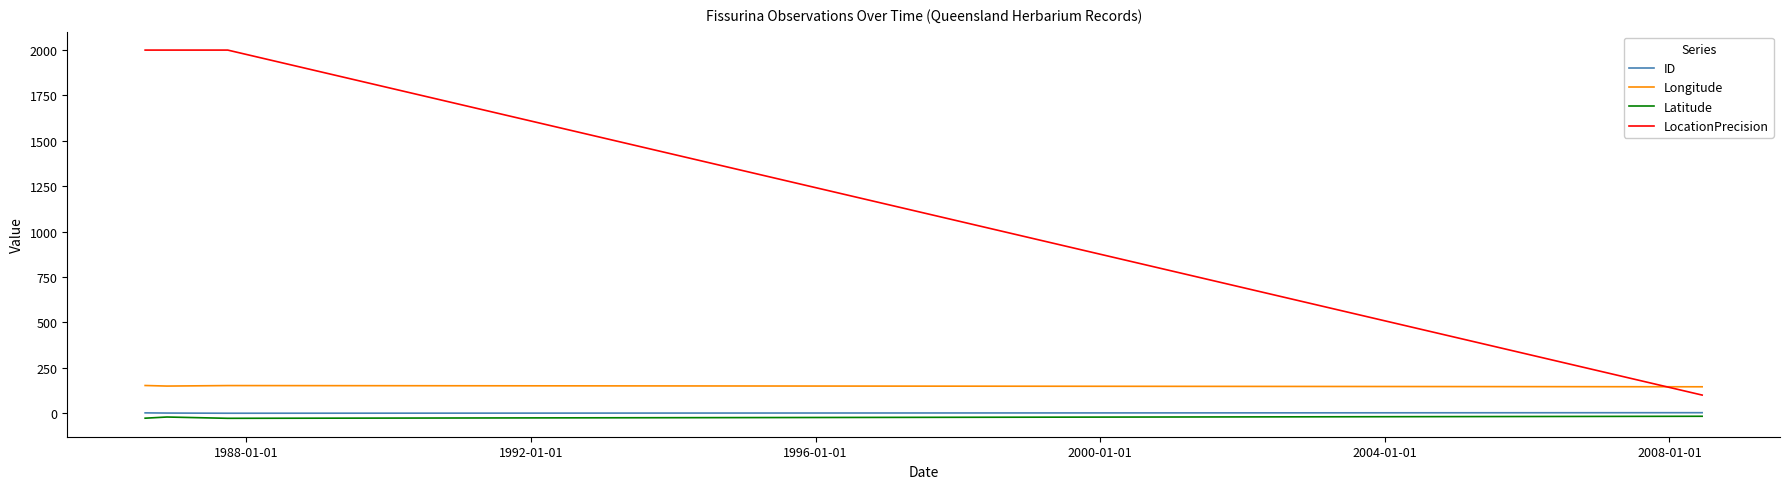

Which series has the largest total across all categories?

LocationPrecision